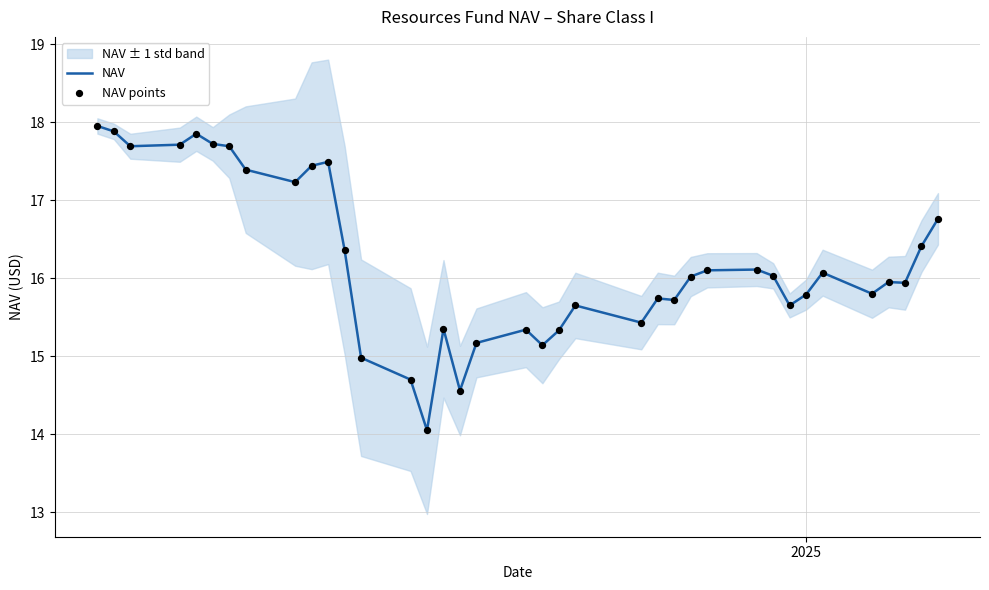

At how many categories does at least one series exceed 17?

11